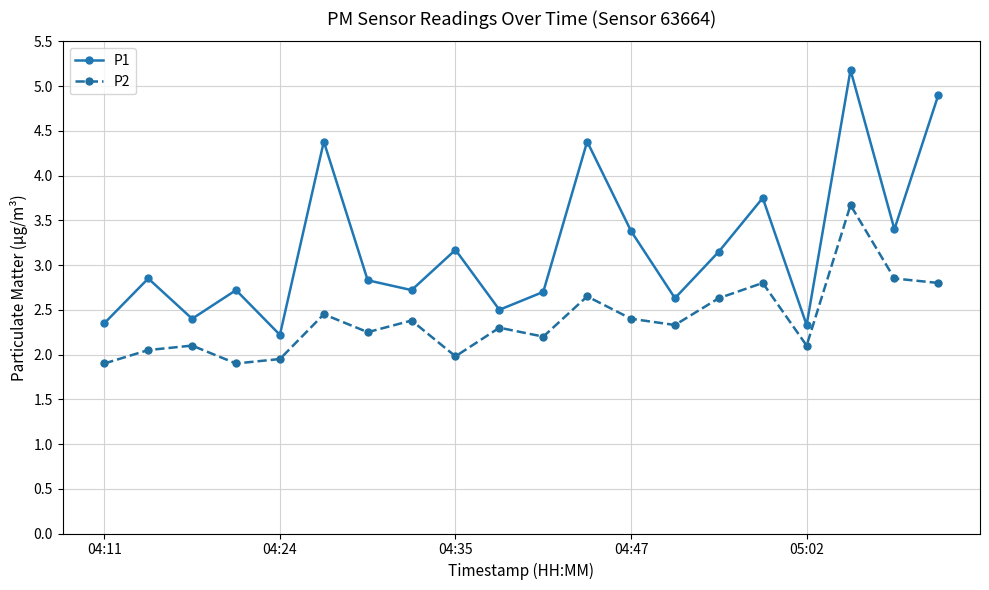

Which series has the widest spread of values?

P1